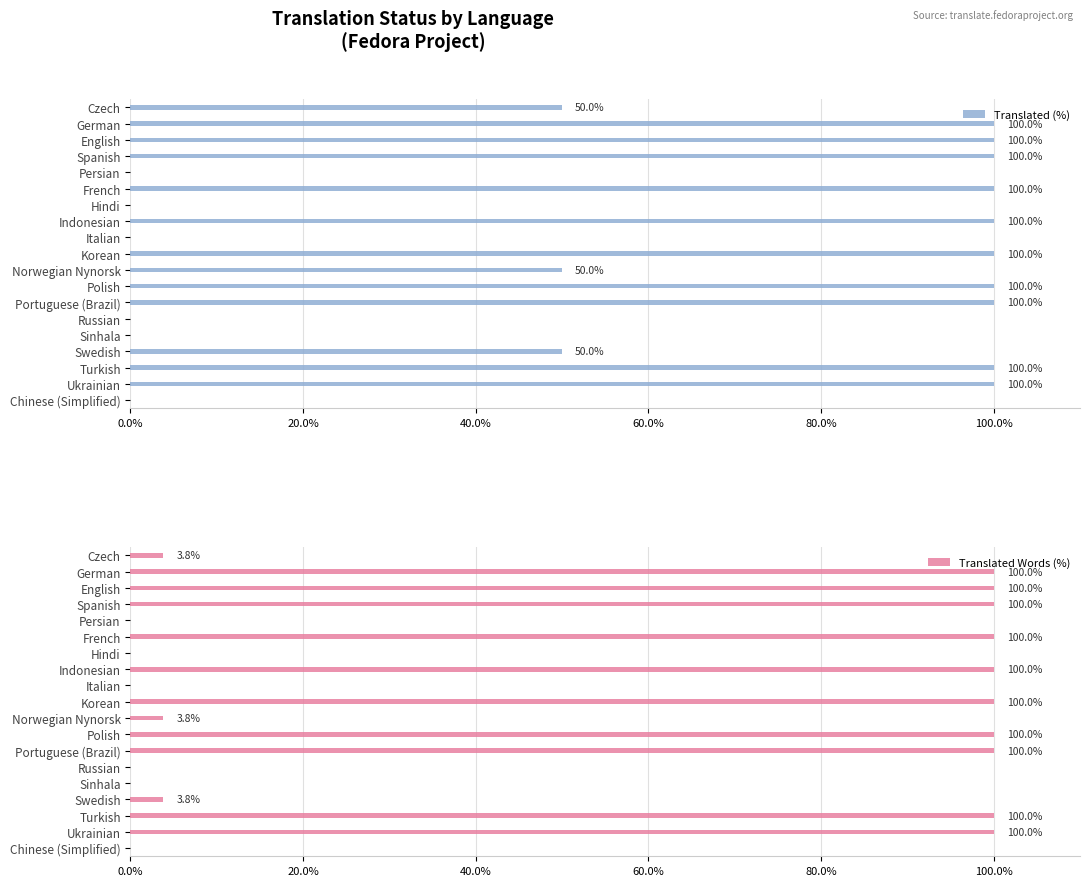

What are all the series names shown in the legend?

Translated (%), Translated Words (%)